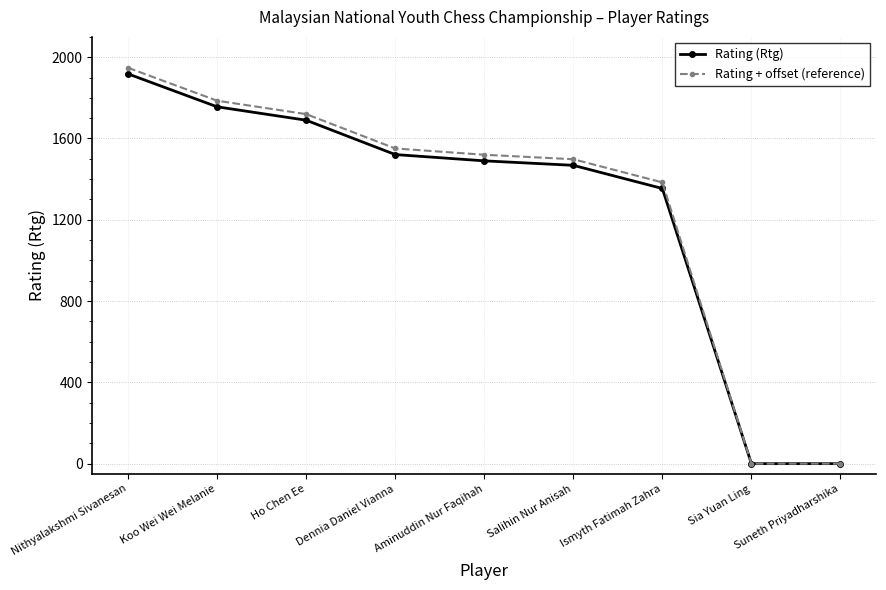

What is the difference between the maximum and minimum values in the Rating + offset (reference) series?

1948